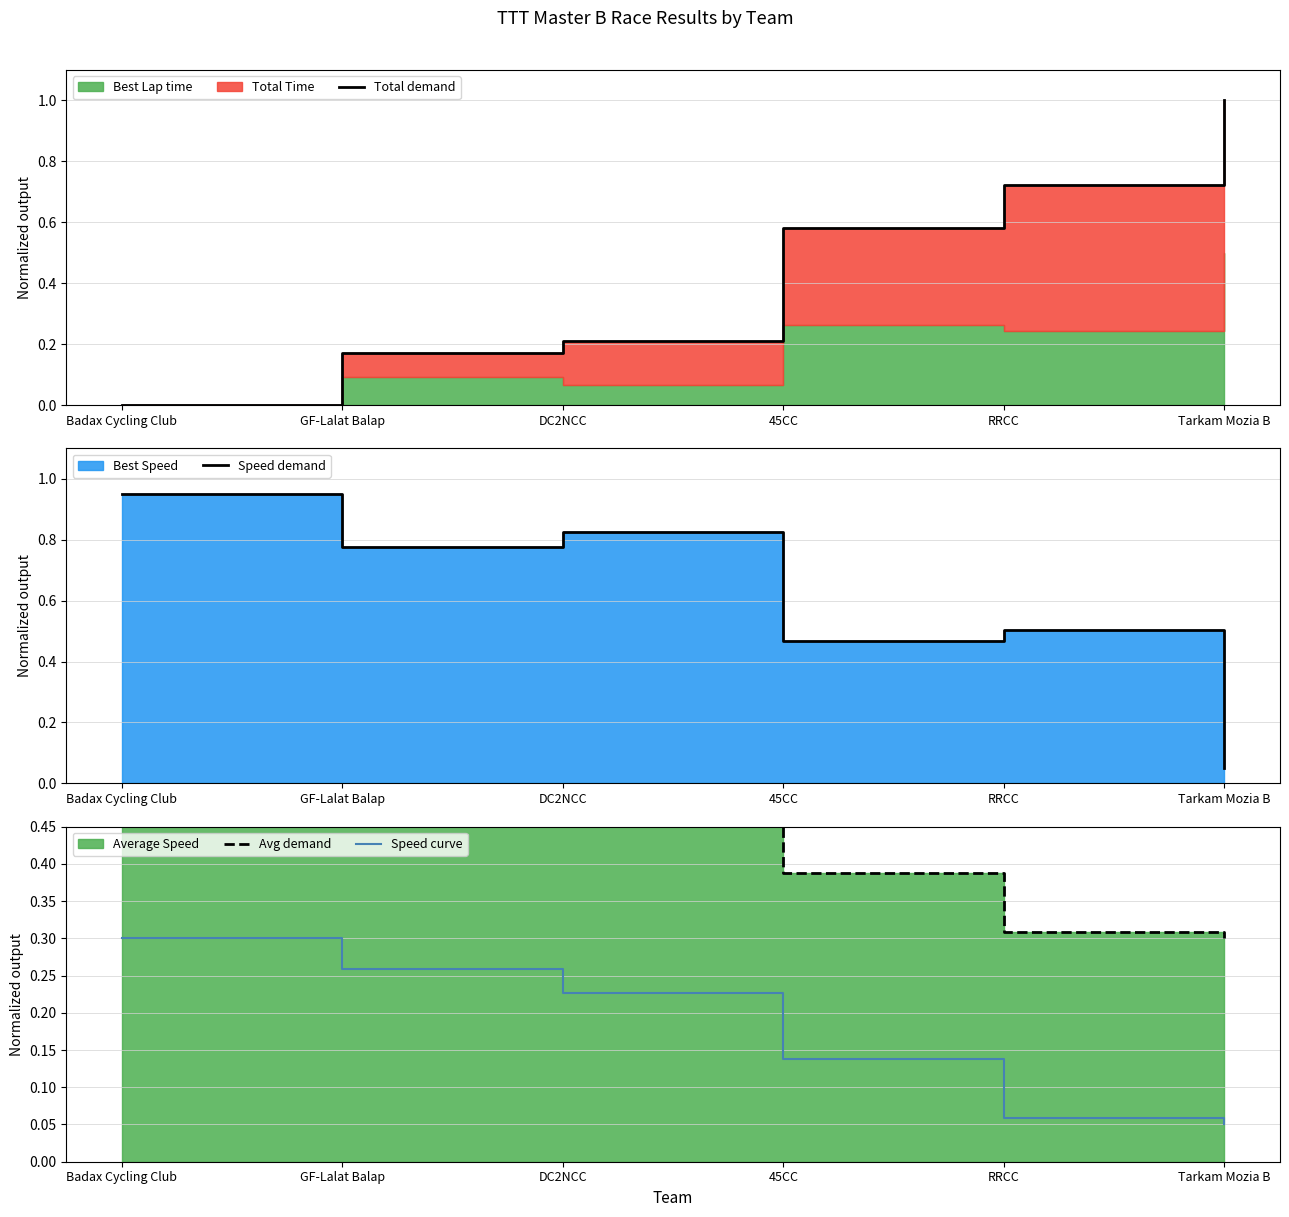

At which category does Speed demand reach its first local valley?

GF-Lalat Balap